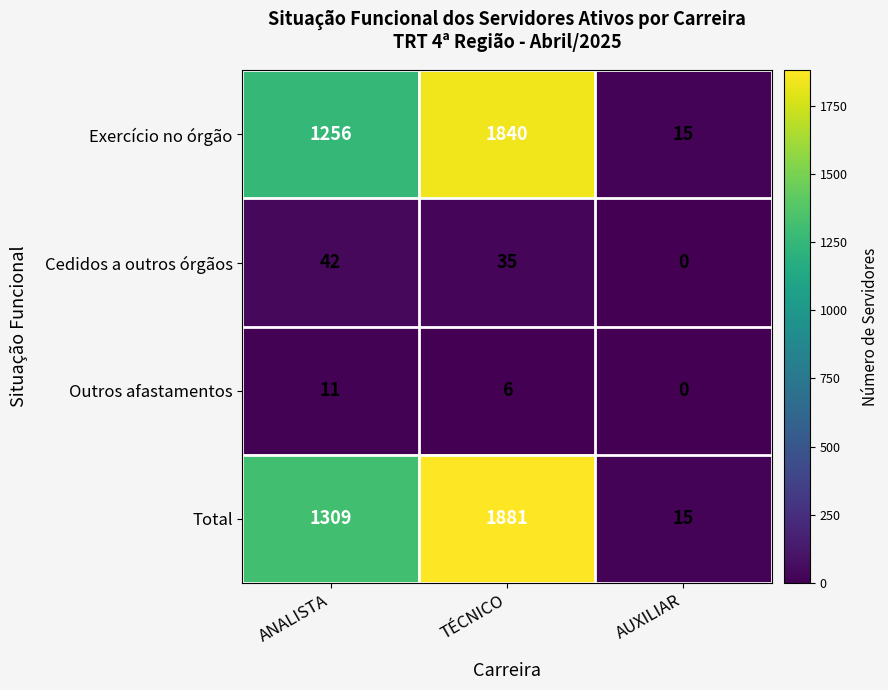

Count the Total values in the range 15 to 1881.

3